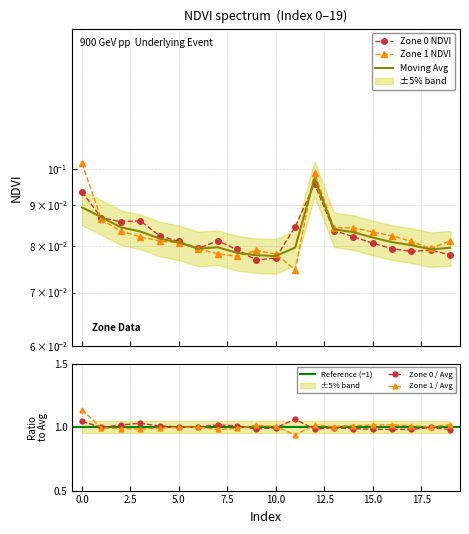

True or false: Zone 0 has a value of 0.1 at 4.

True